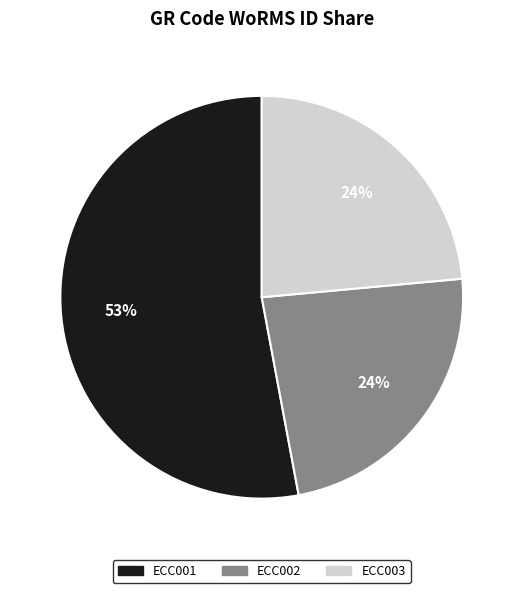

What percentage is the ECC003 slice, to the nearest percent?

24%